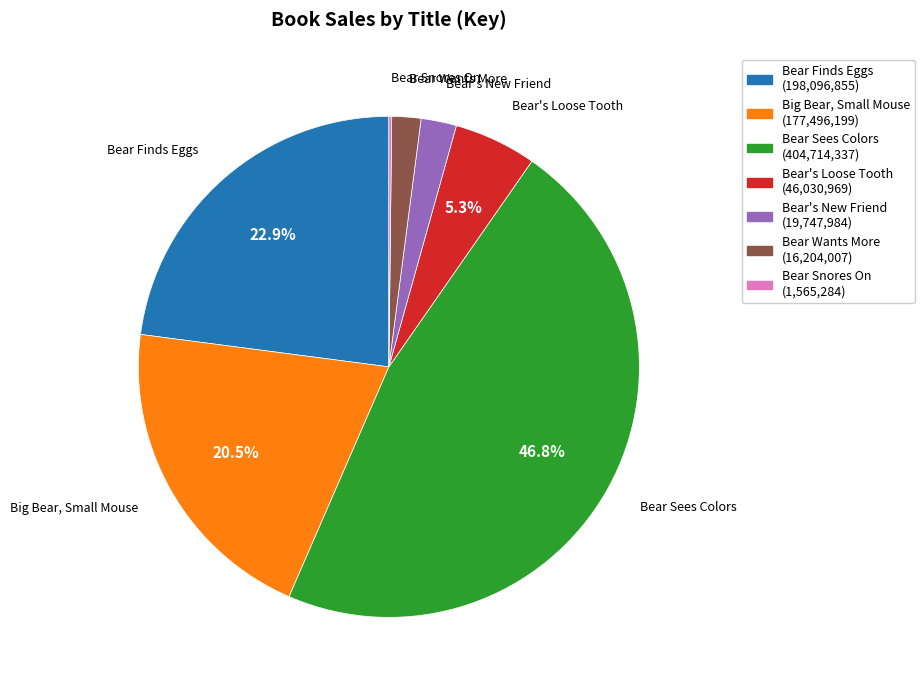

Does any single category account for the majority?

No